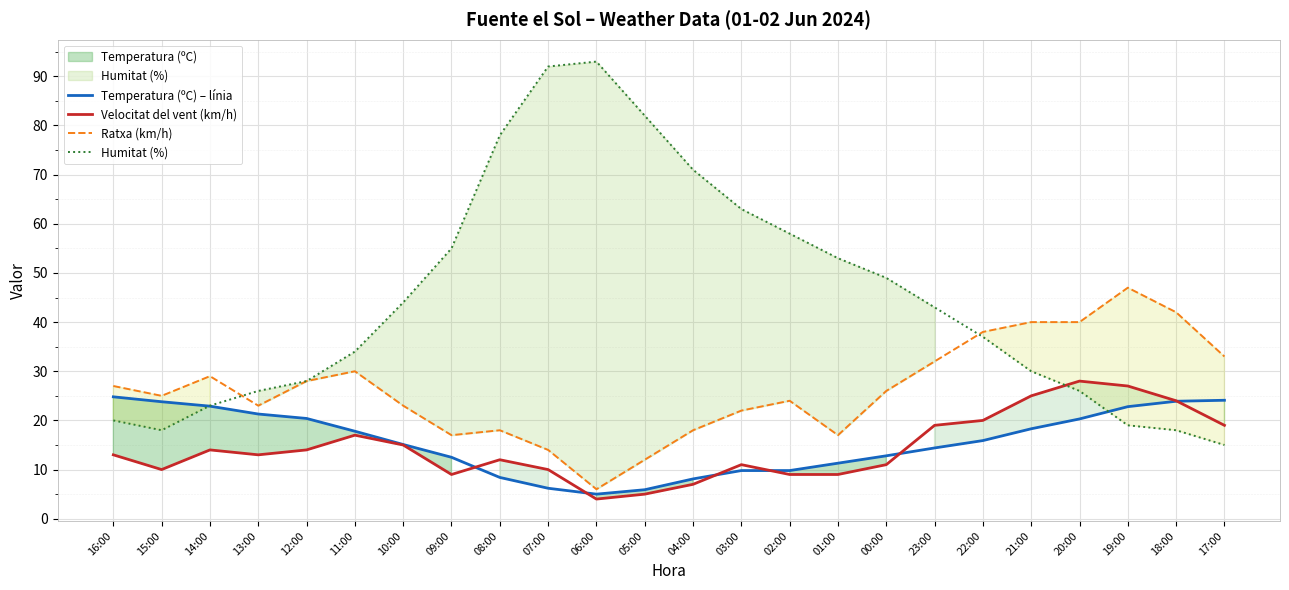

How many intersections are there between Ratxa (km/h) and Humitat (%)?

2